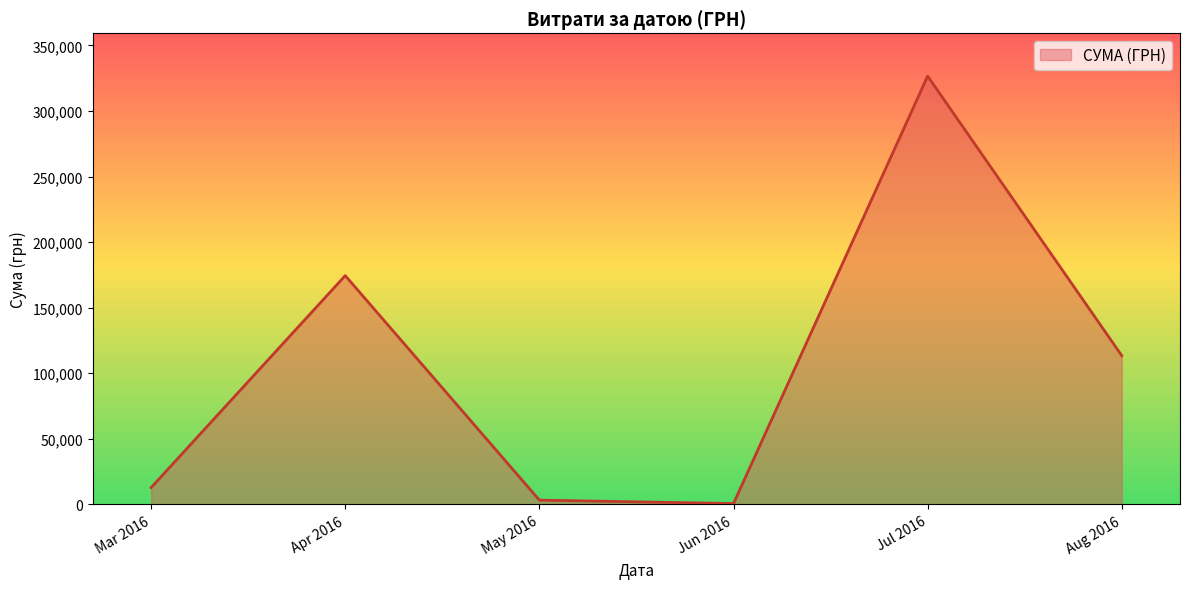

What is the sum of all values?

630977.9